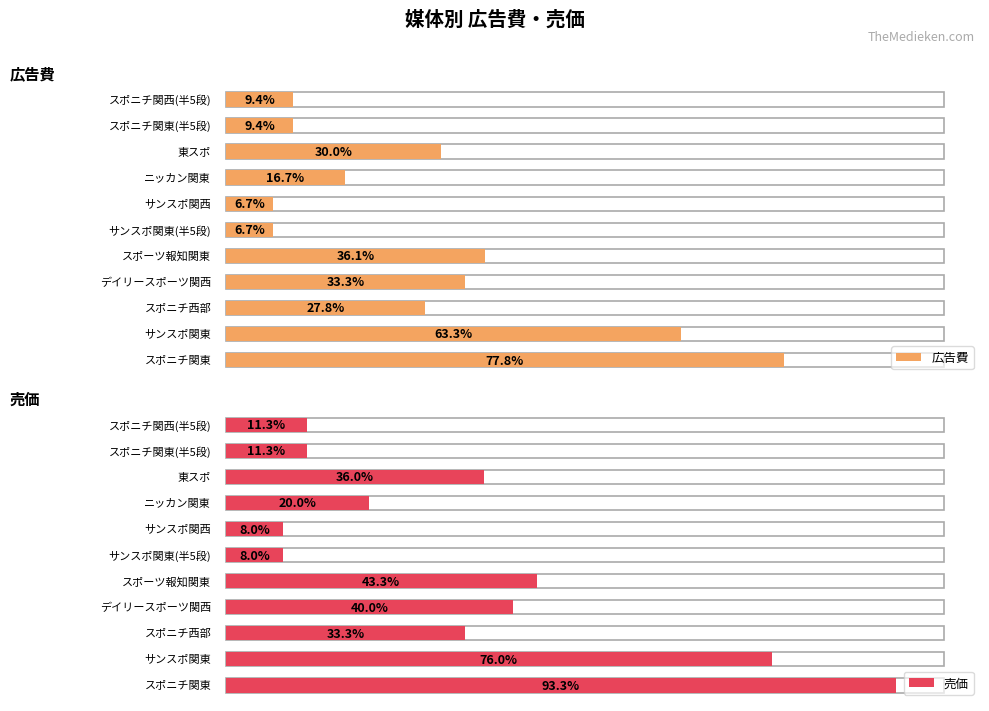

List the series in order of their overall mean, lowest first.

広告費, 売価